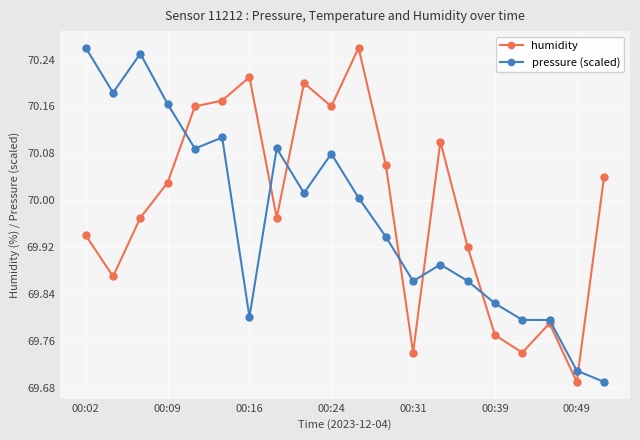

After their last crossing, which series has the higher values: pressure (scaled) or humidity?

humidity